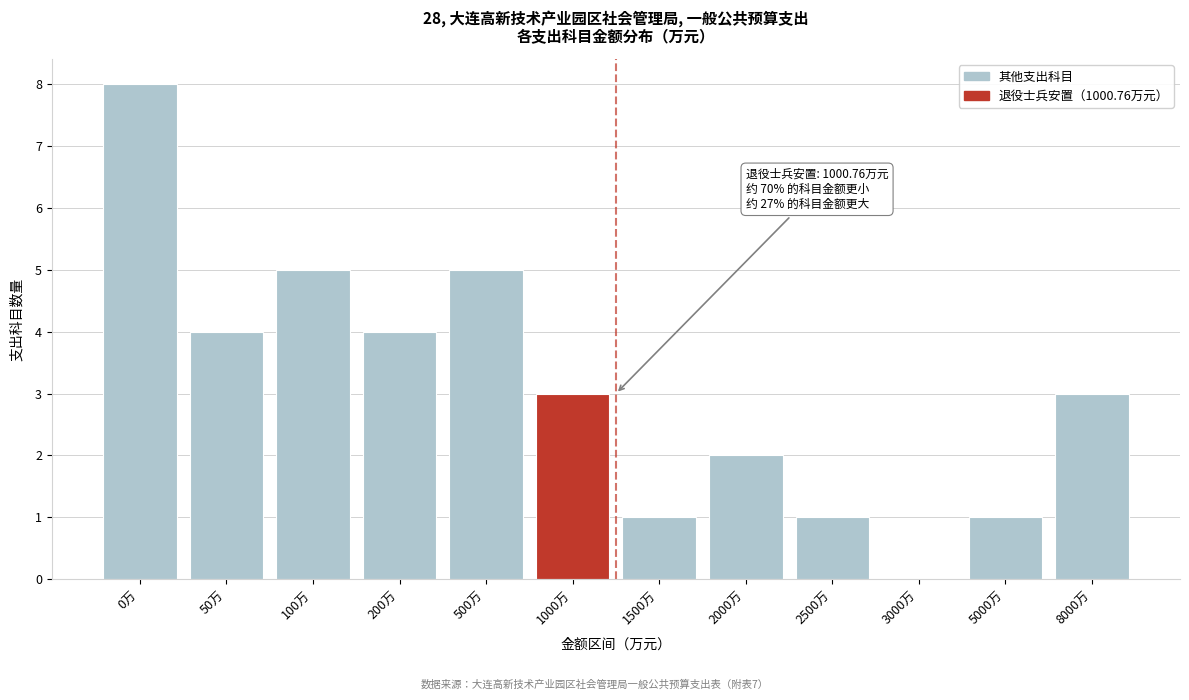

Reading right to left, transcribe all the data shown in this chart.

8000万=3	5000万=1	3000万=0	2500万=1	2000万=2	1500万=1	1000万=3	500万=5	200万=4	100万=5	50万=4	0万=8